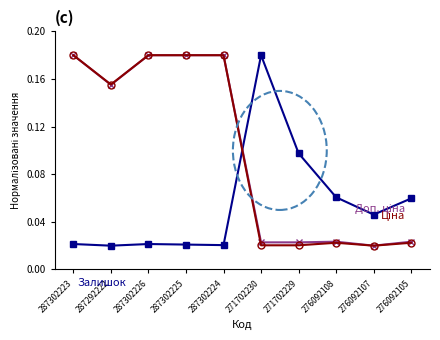

What position from the right is 287302223?

10